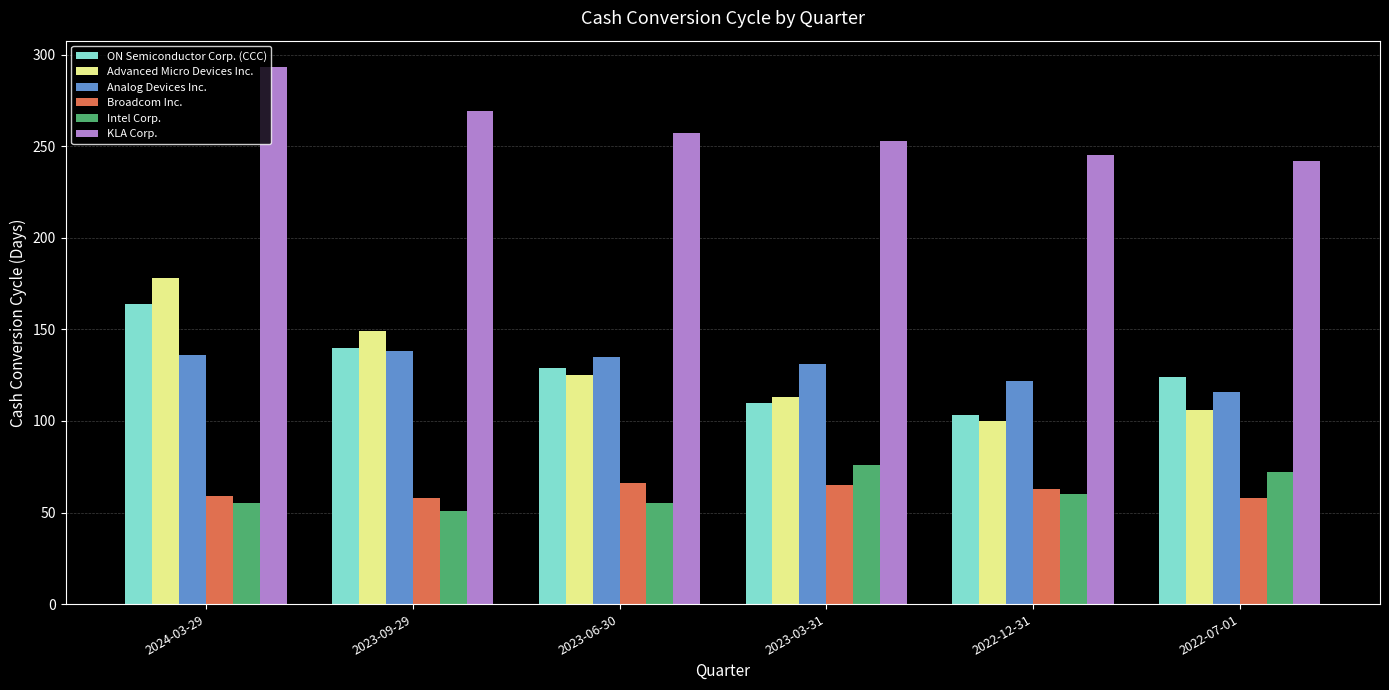

What is the difference between the highest and lowest values at 2024-03-29?

238